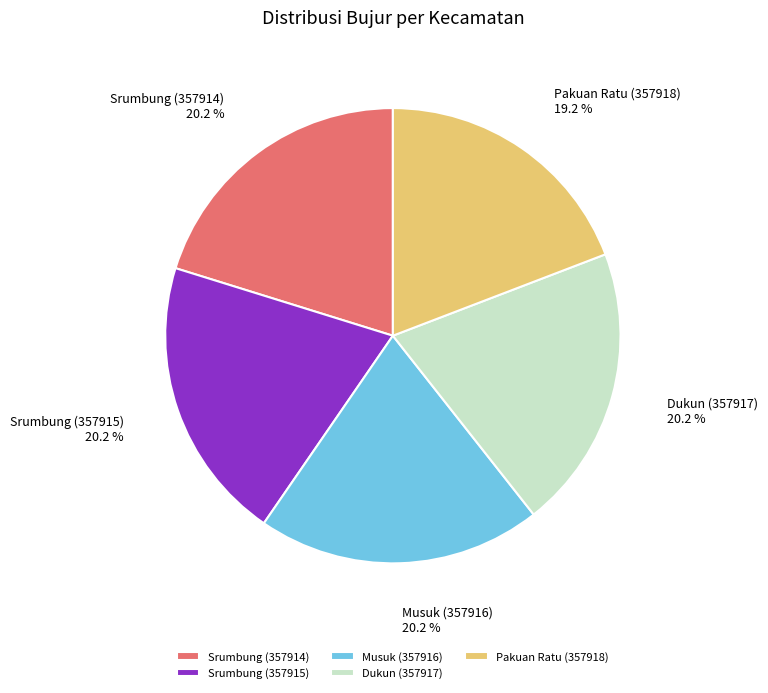

Approximately how many times larger is the value at Dukun (357917) compared to Musuk (357916)?

1.0